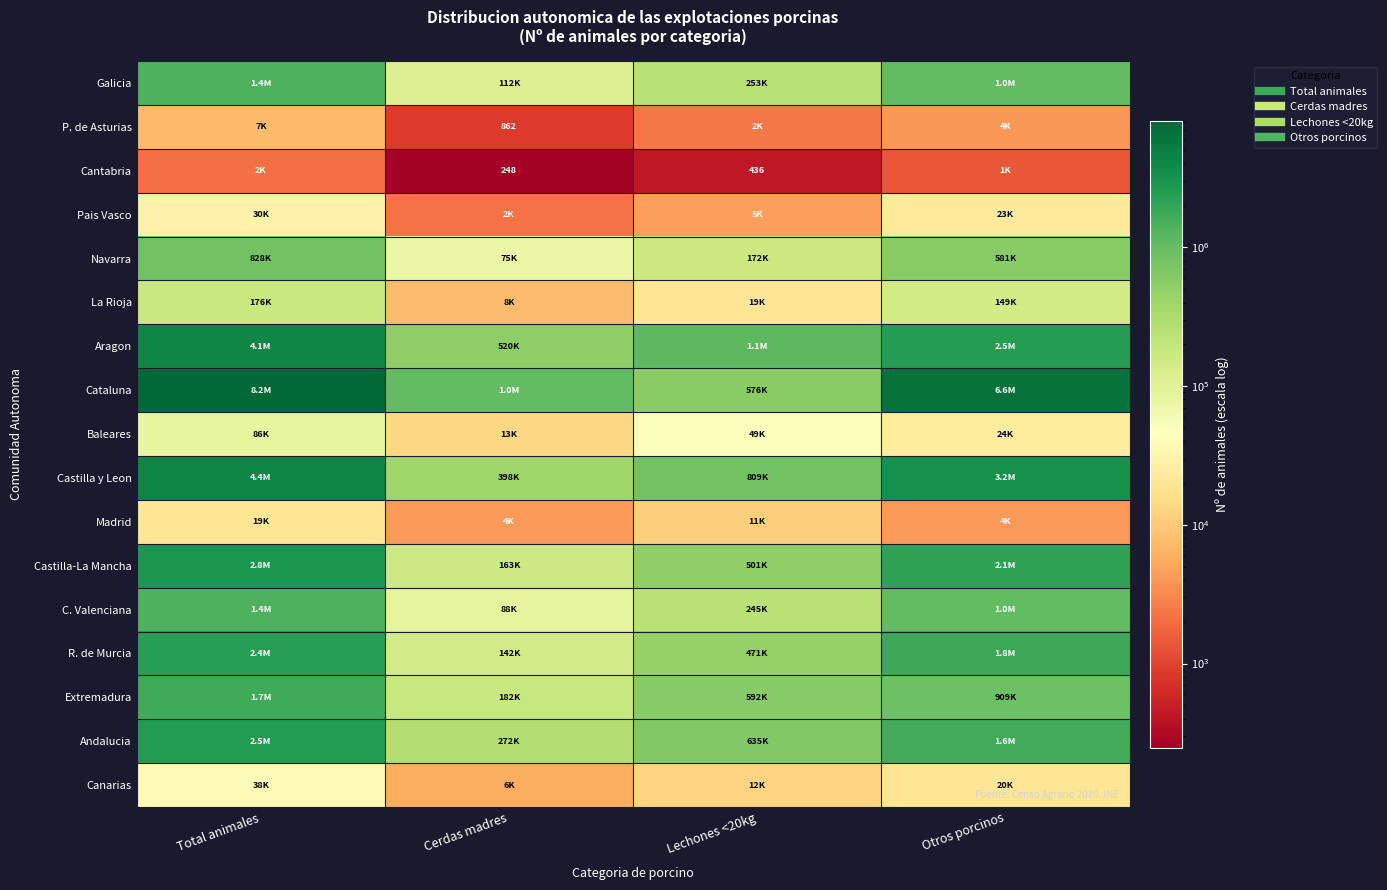

Count the number of categories in the chart.

4